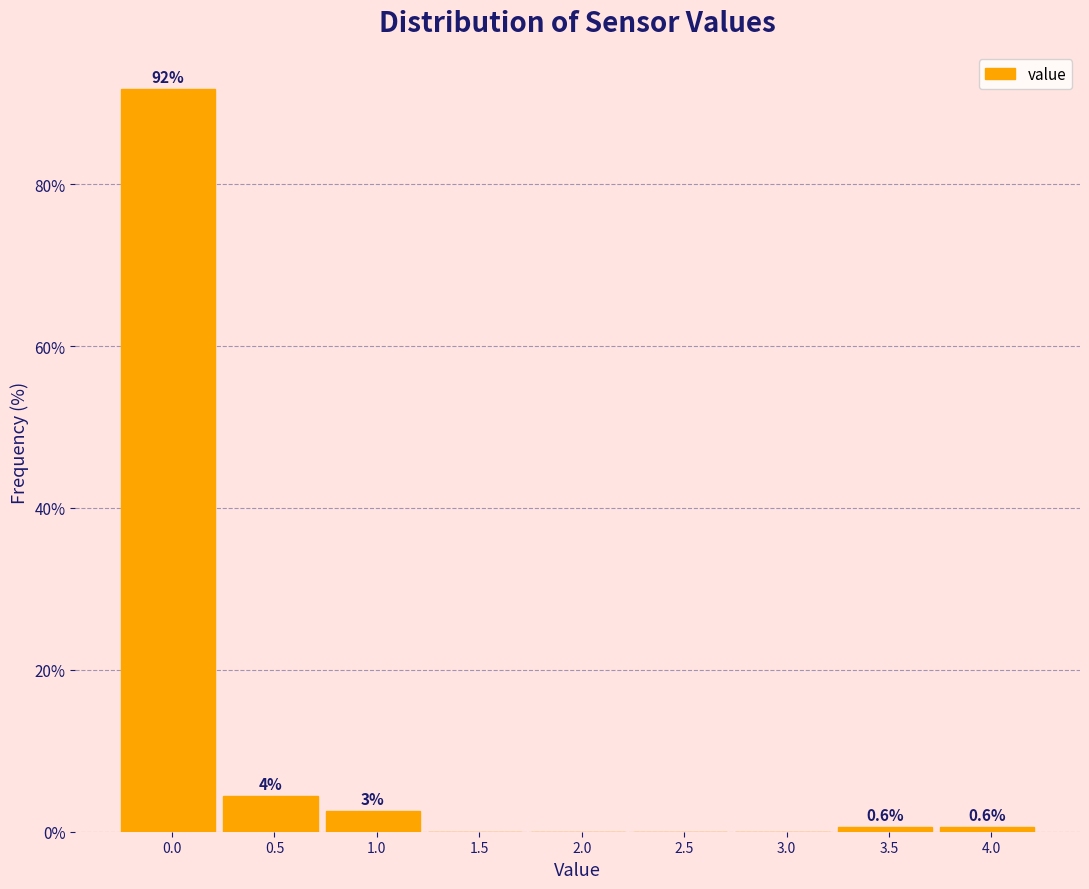

What value does the data have at 3.5?

0.6